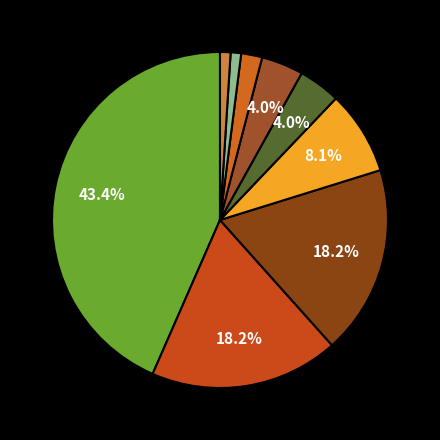

How many slices are in this pie chart?

9